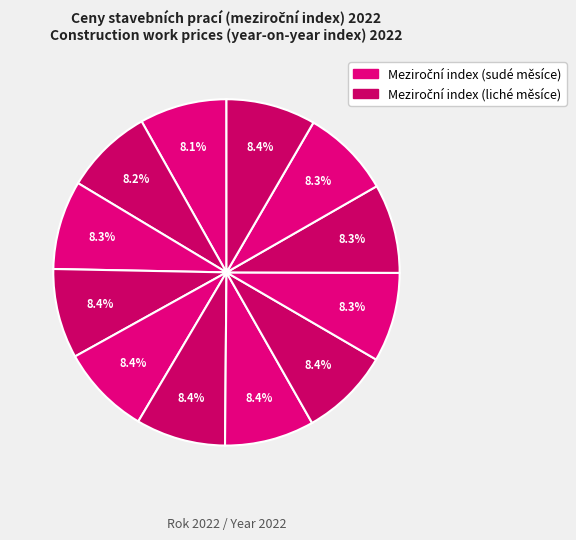

Which slice is the largest?

5